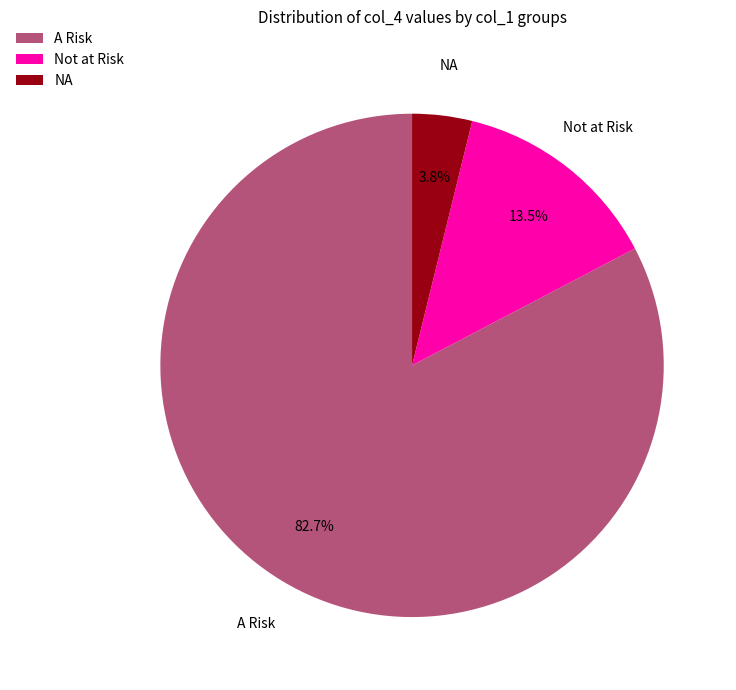

Rank the categories by value from highest to lowest.

A Risk, Not at Risk, NA